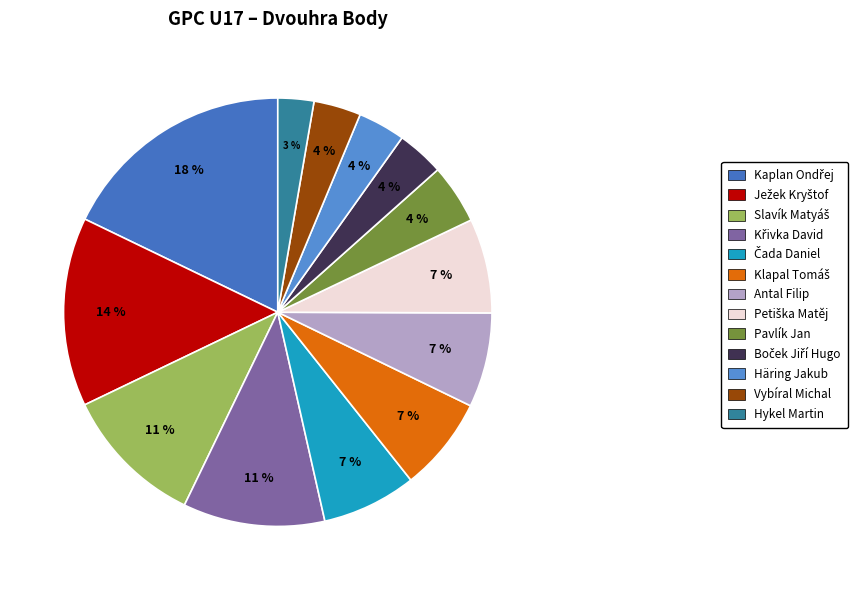

Is there a majority slice in this chart?

No